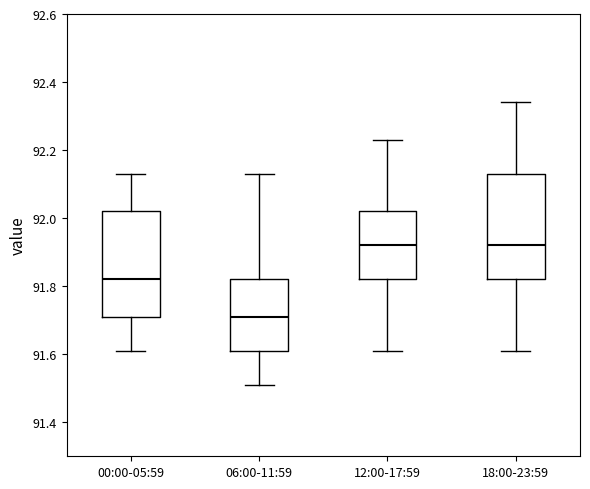

Reading left to right, read every box against the y-axis: the position of its median line, the range the box covers, and the ends of its whiskers. The values are not printed on the chart, so give them approximately, as read against the axis.

00:00-05:59: median 91.82, box 91.72 to 92.02, whiskers 91.62 to 92.14
06:00-11:59: median 91.72, box 91.62 to 91.82, whiskers 91.52 to 92.14
12:00-17:59: median 91.92, box 91.82 to 92.02, whiskers 91.62 to 92.24
18:00-23:59: median 91.92, box 91.82 to 92.14, whiskers 91.62 to 92.34